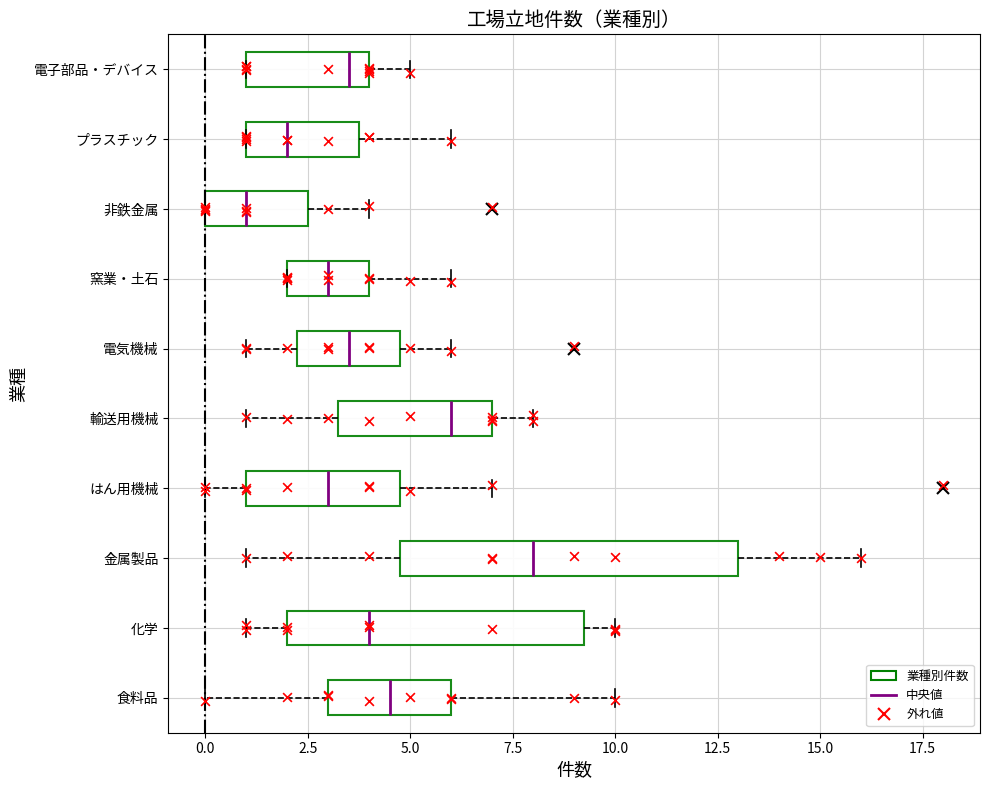

Which box's median line is the furthest to the left?

非鉄金属